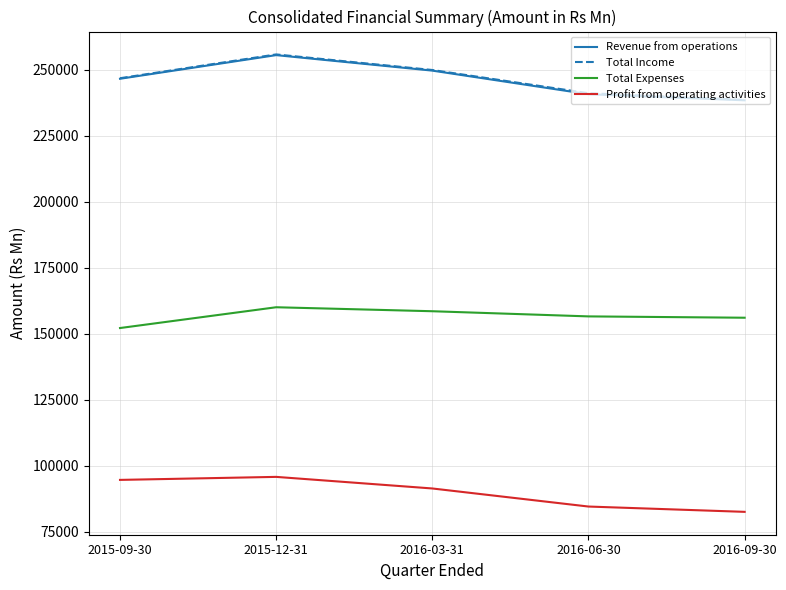

What is the minimum value shown in the chart?

82502